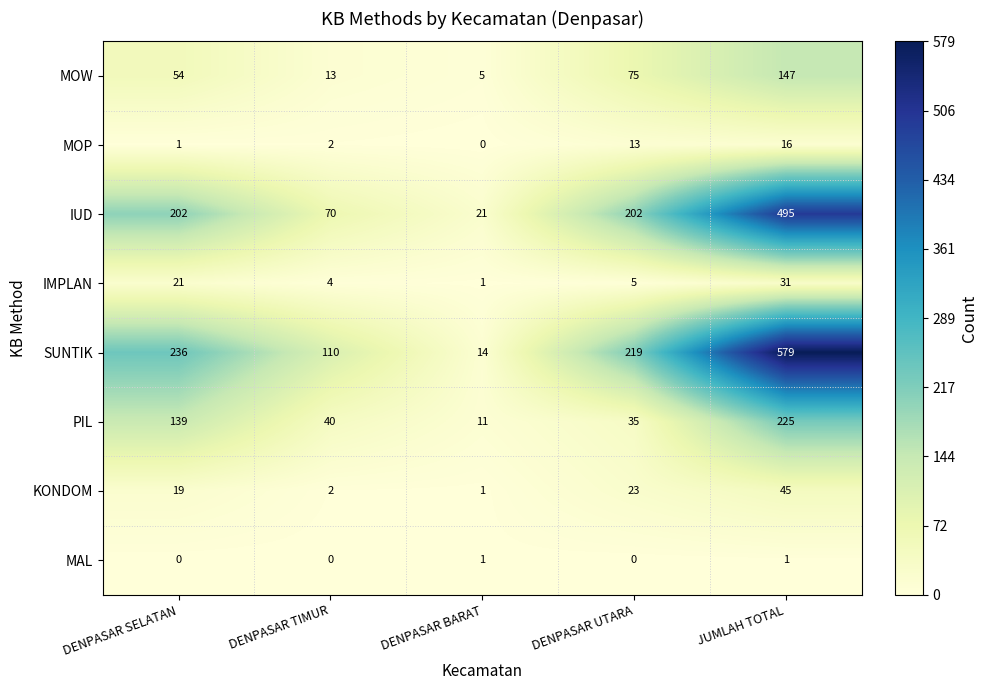

Count the number of categories in the chart.

5